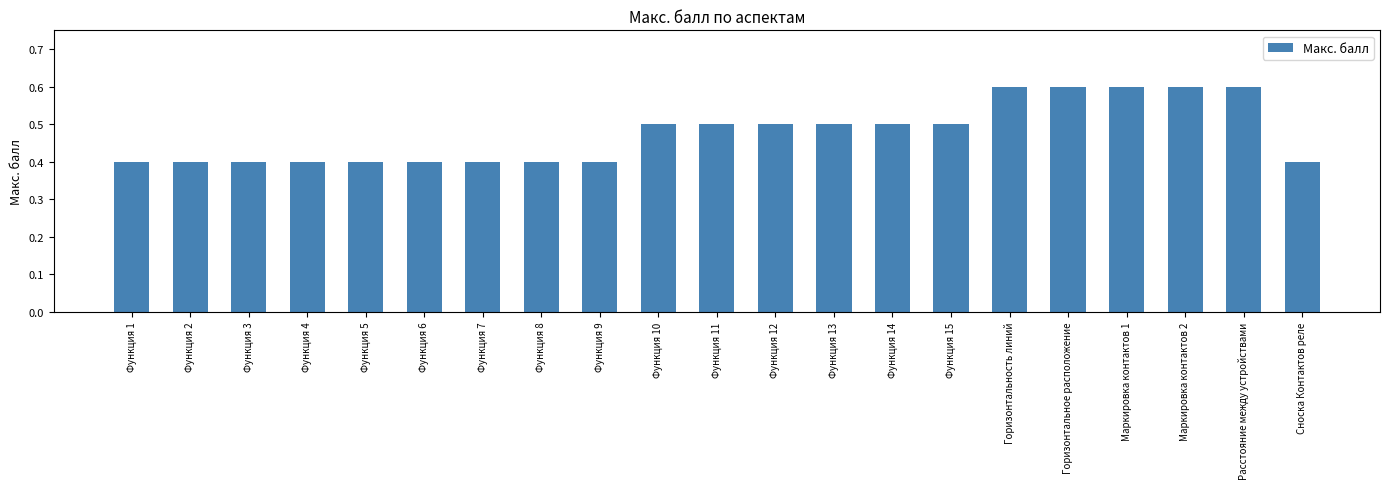

What position from the right is Функция 11?

11